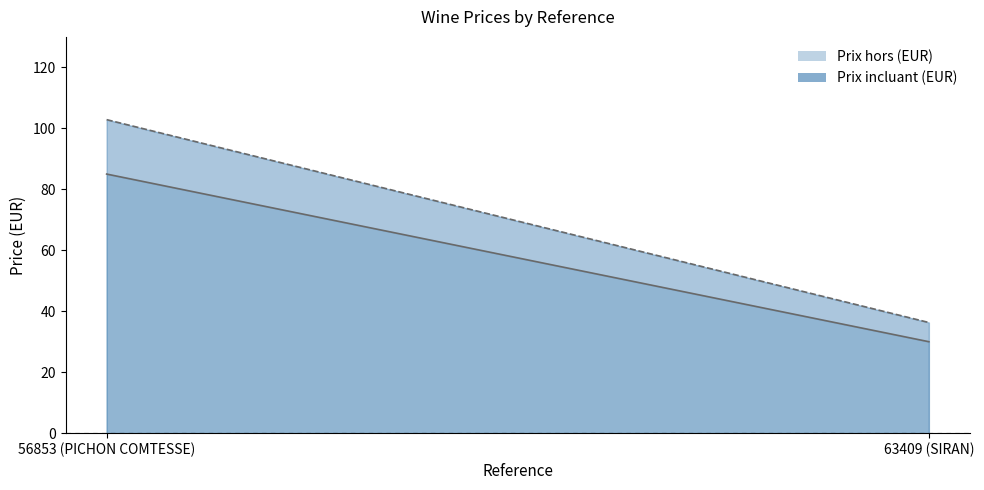

What is the total value across all series at 56853 (PICHON COMTESSE)?

187.8